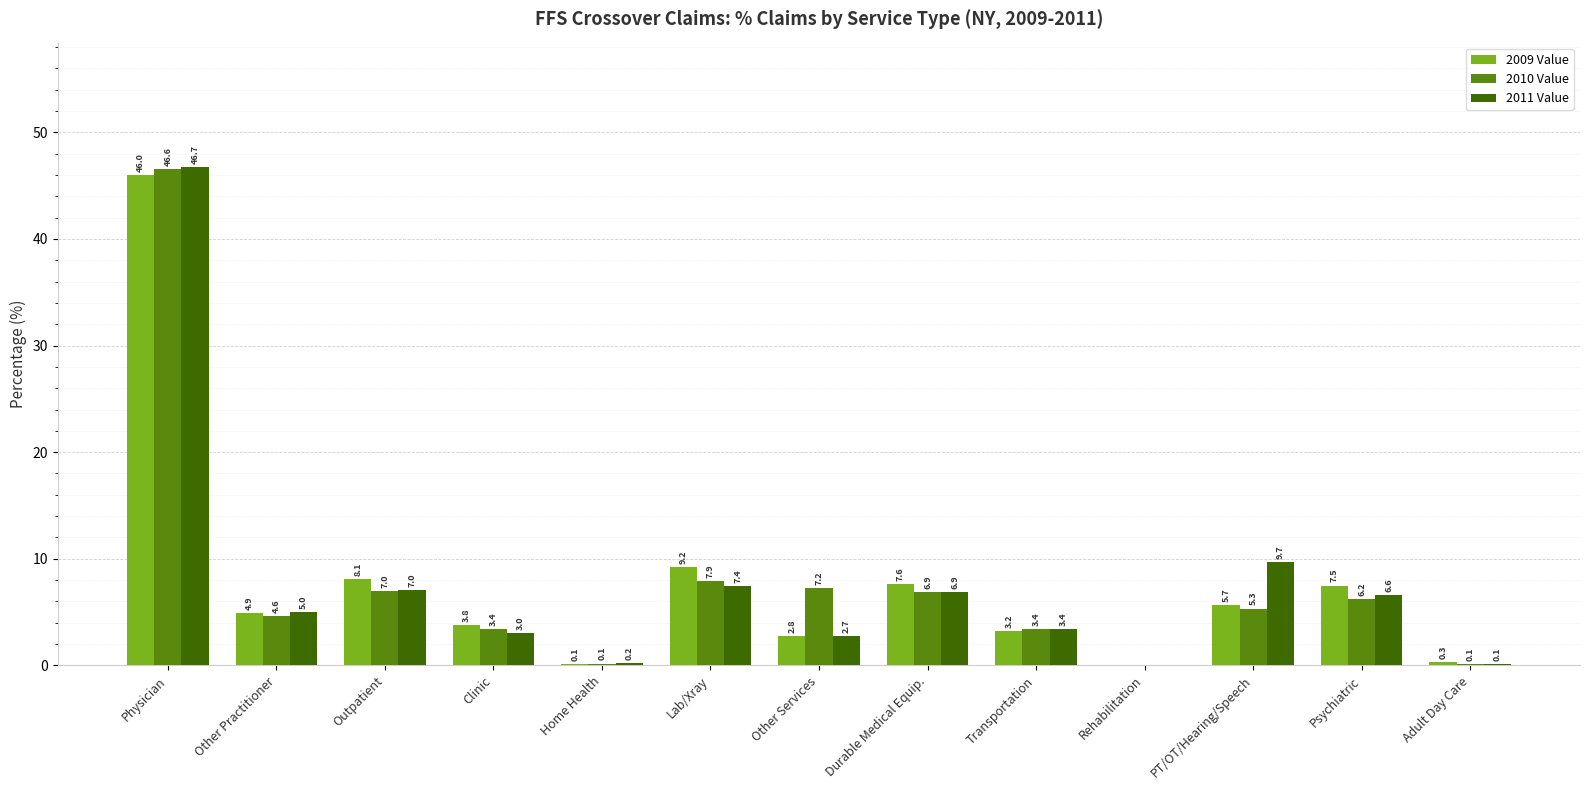

How many data points in 2010 Value are above 5?

7